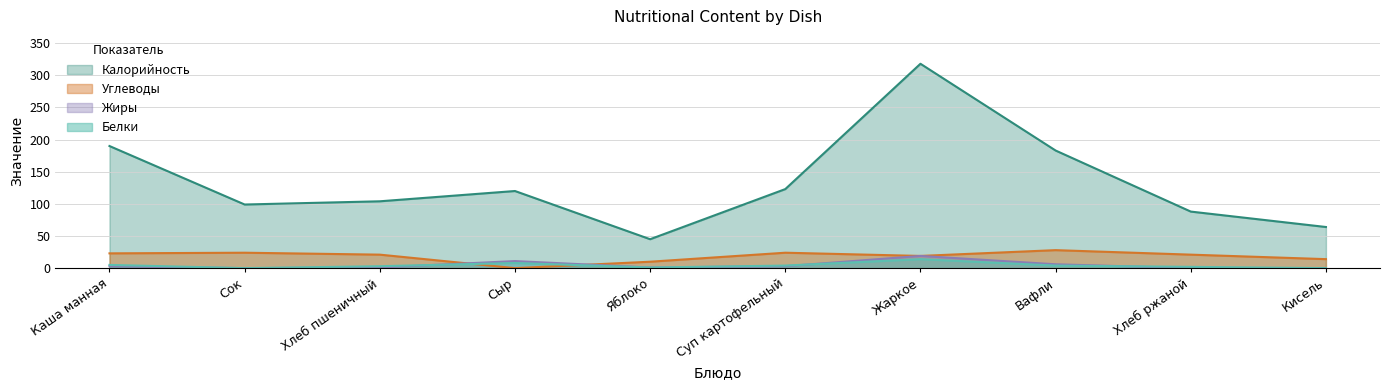

Between Сыр and Каша манная, which is larger?

Каша манная